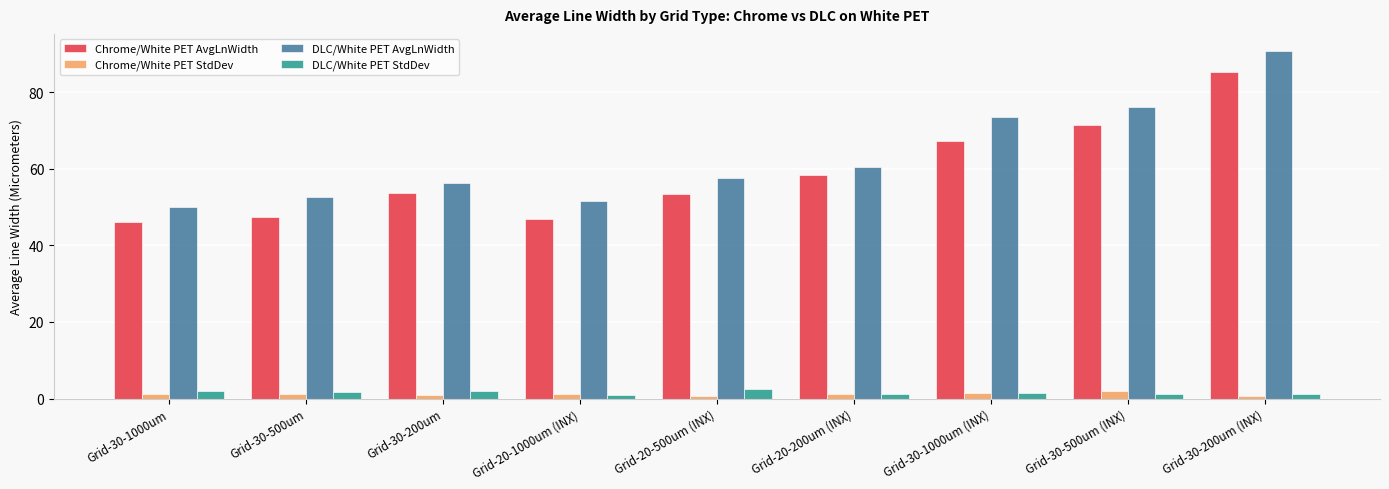

The DLC/White PET StdDev series shows 1.2 at Grid-30-500um (INX). True or false?

True